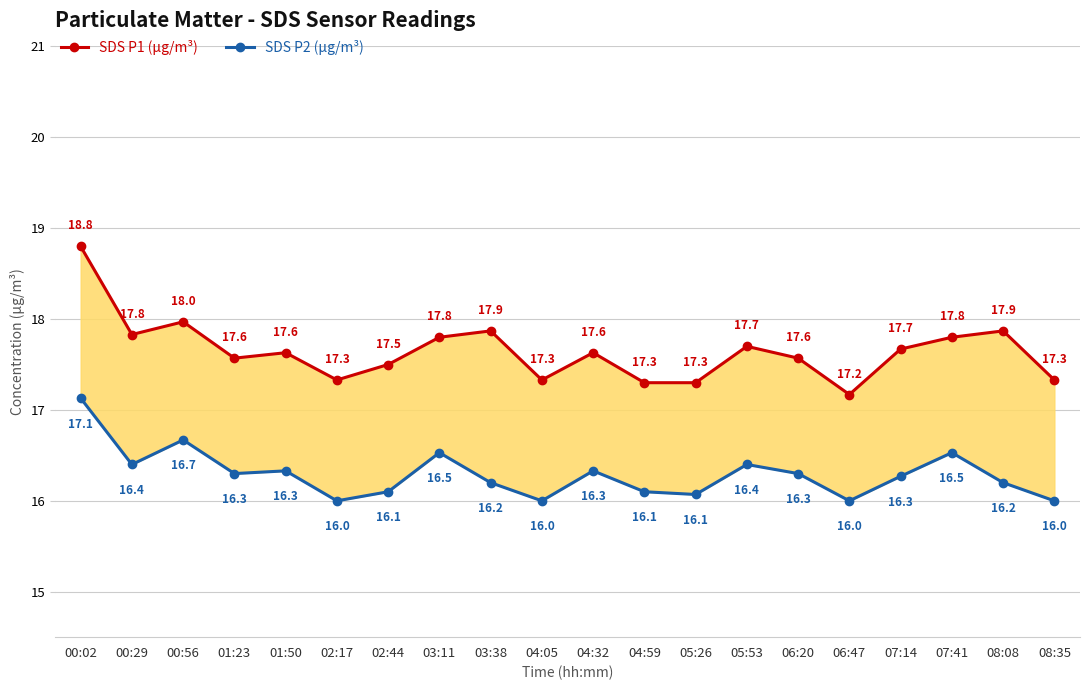

Where is SDS P1 (µg/m³) nearest to the value 17?

06:47